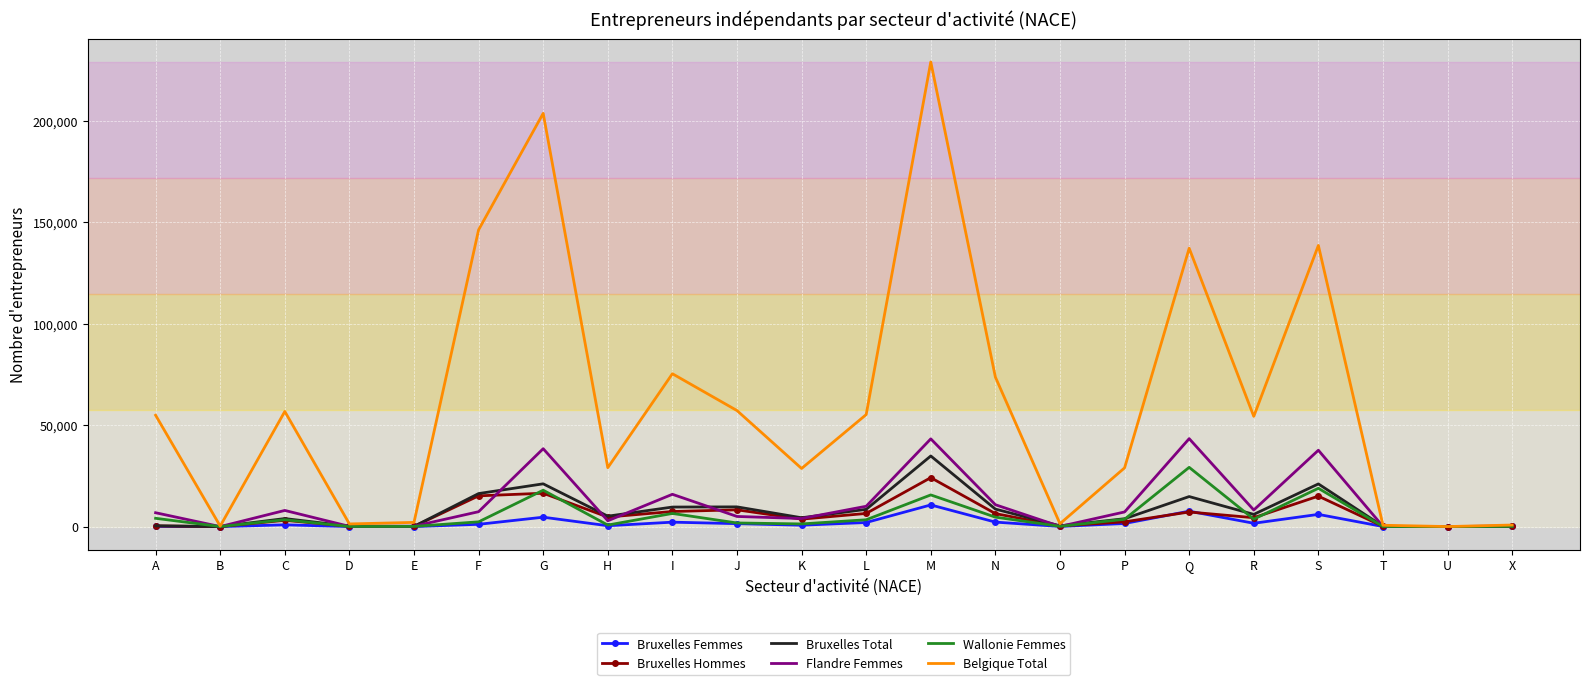

Which category has the highest value in the Belgique Total series?

M